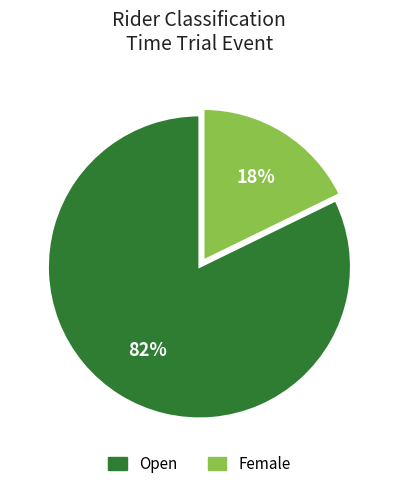

To the nearest percent, what is the difference between the largest and smallest slice percentages?

64%